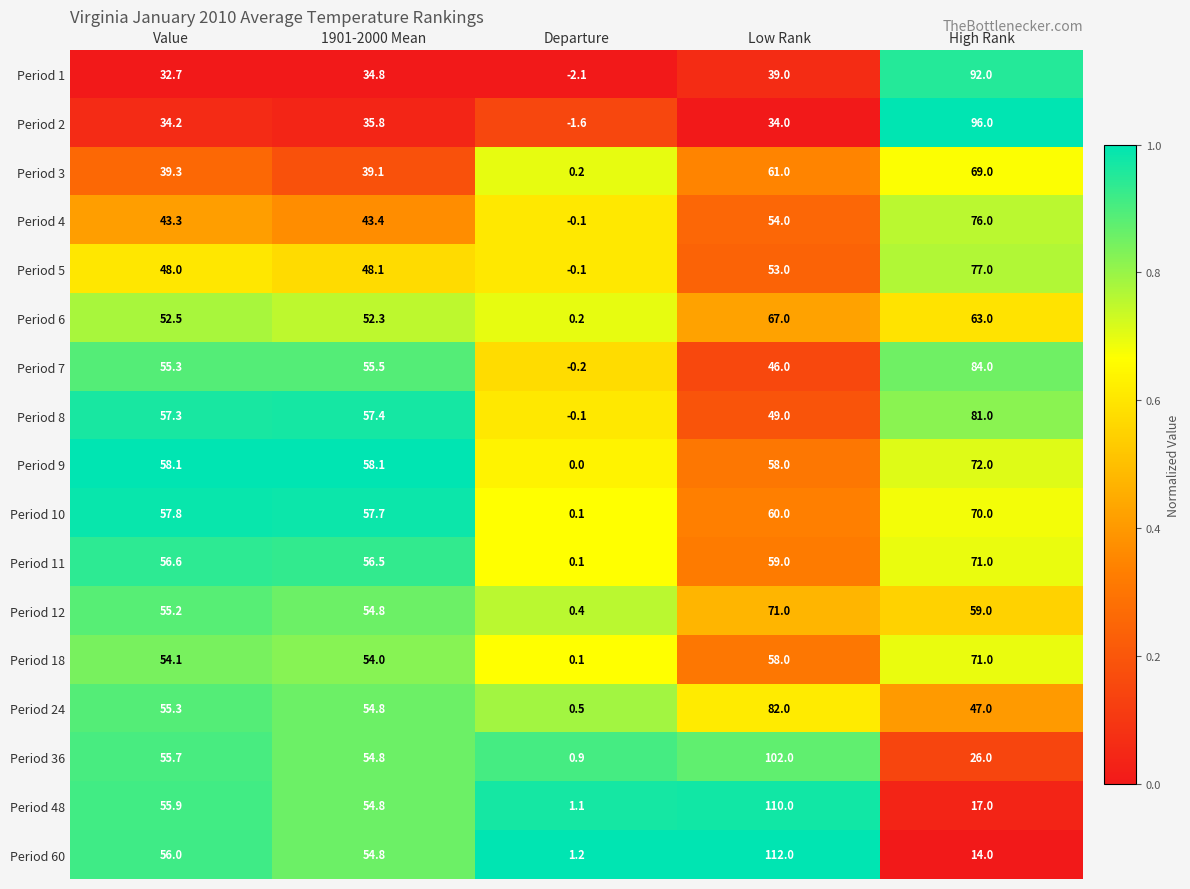

At which label does Period 48 first exceed 54?

Value